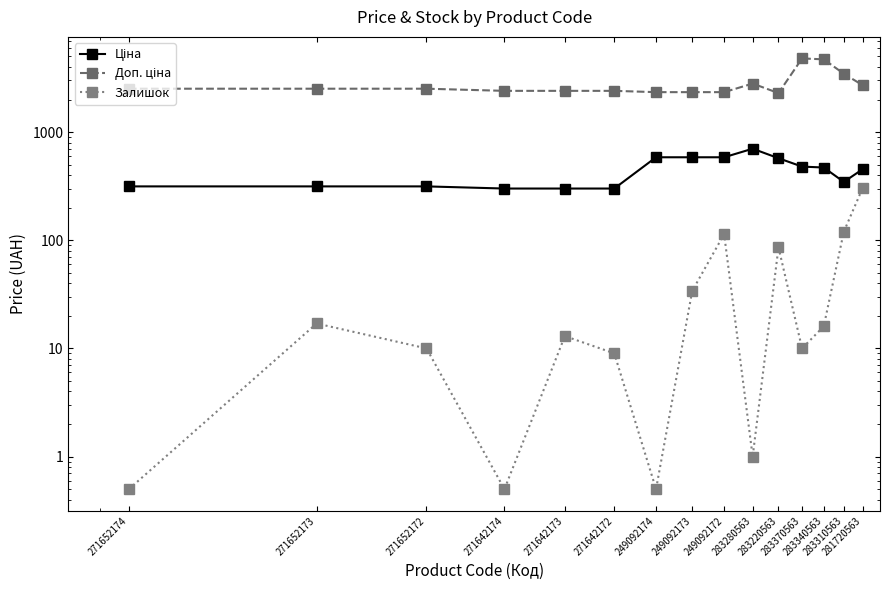

True or false: Доп. ціна and Залишок cross at least once.

False